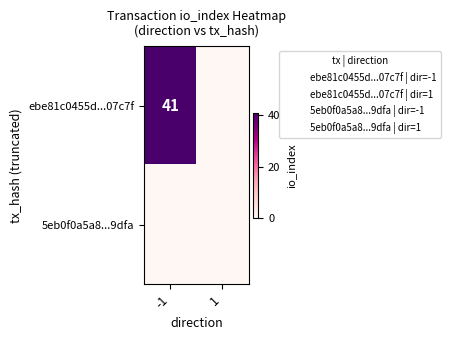

How many positive values does the ebe81c0455d...07c7f series have?

1